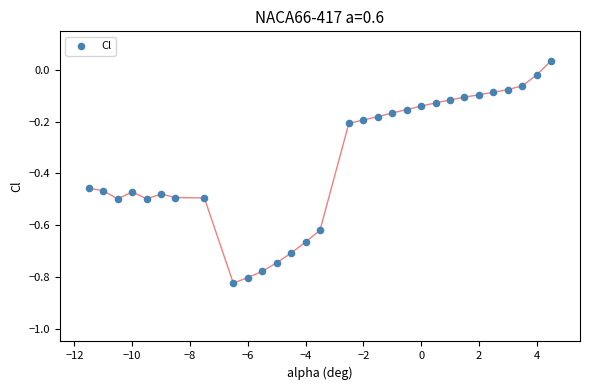

What is the range of Y values (max minus min)?

0.9